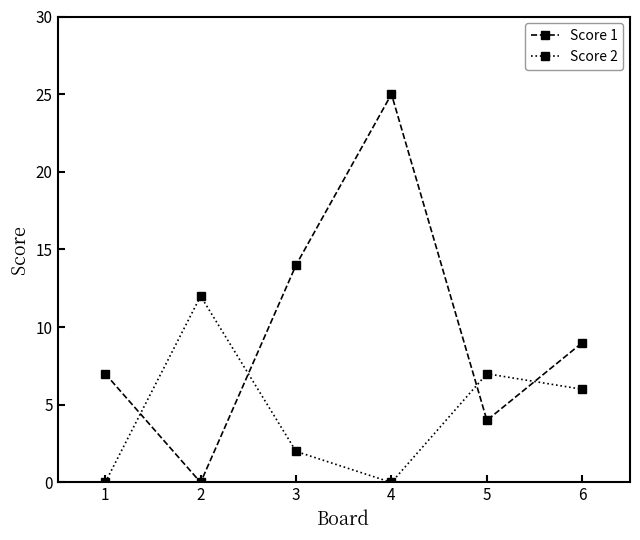

What is the sum of all Score 2 values?

27